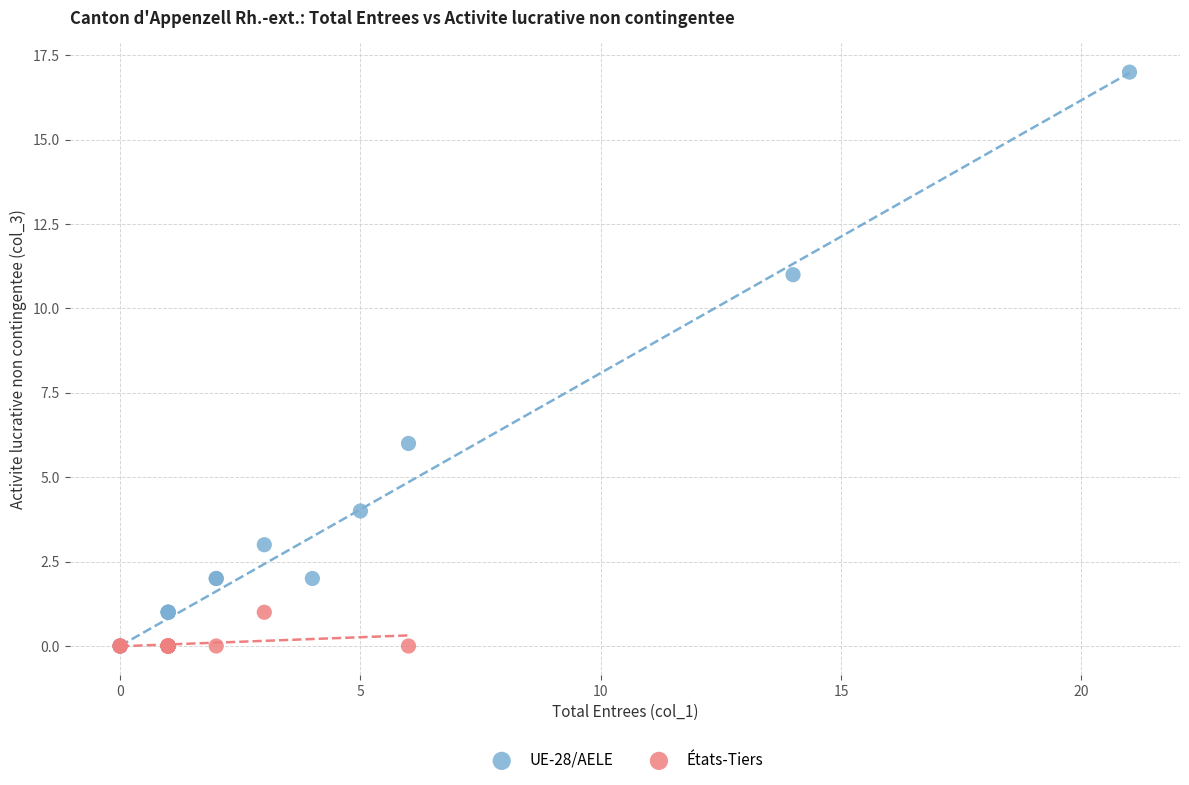

Which series contains the highest Y value?

UE-28/AELE